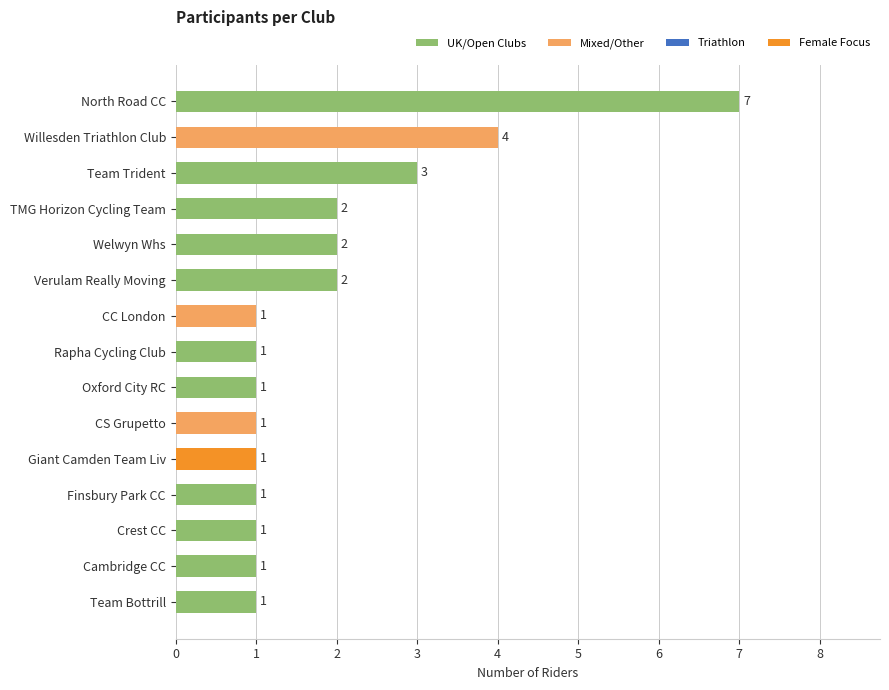

The value at Cambridge CC is 1. True or false?

True